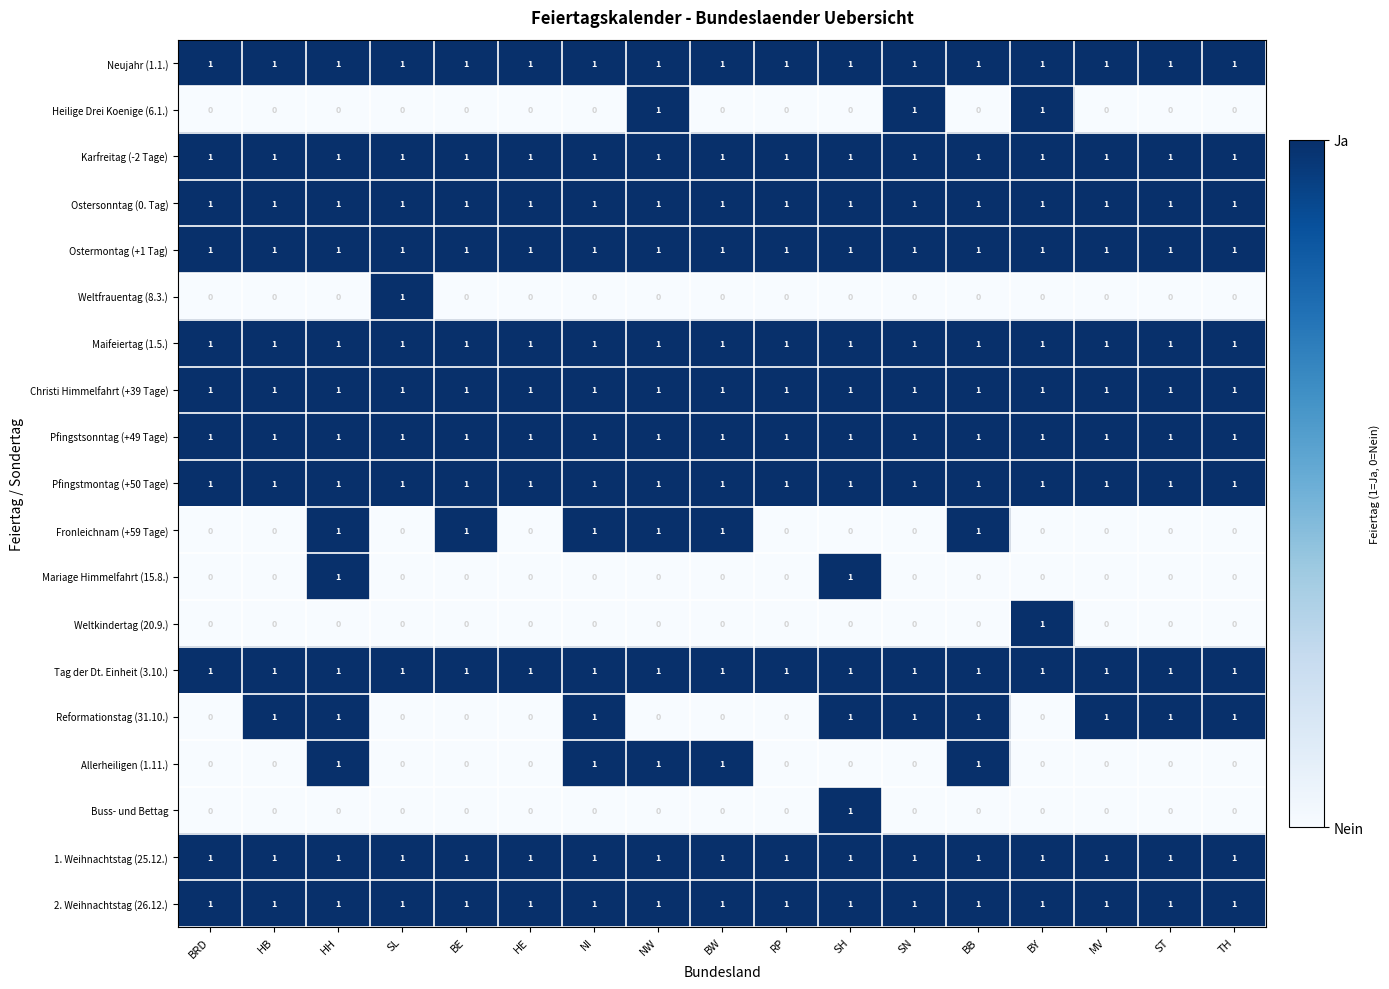

Which category has the highest value in the Weltkindertag (20.9.) series?

BY